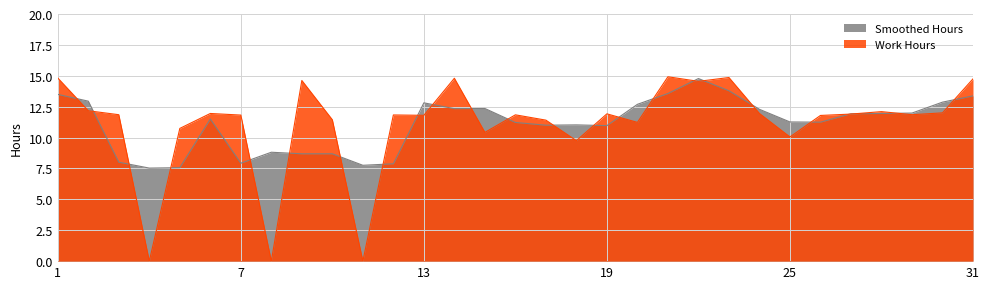

What is the value of the 15th point from the left?

10.4